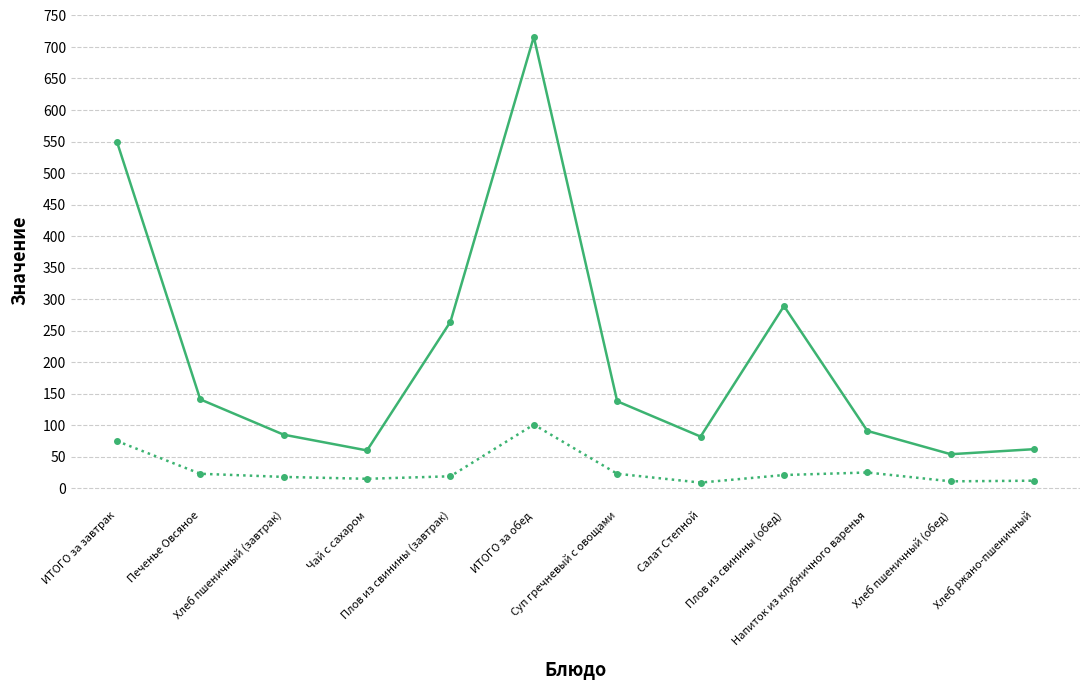

What is the maximum value shown in the chart?

716